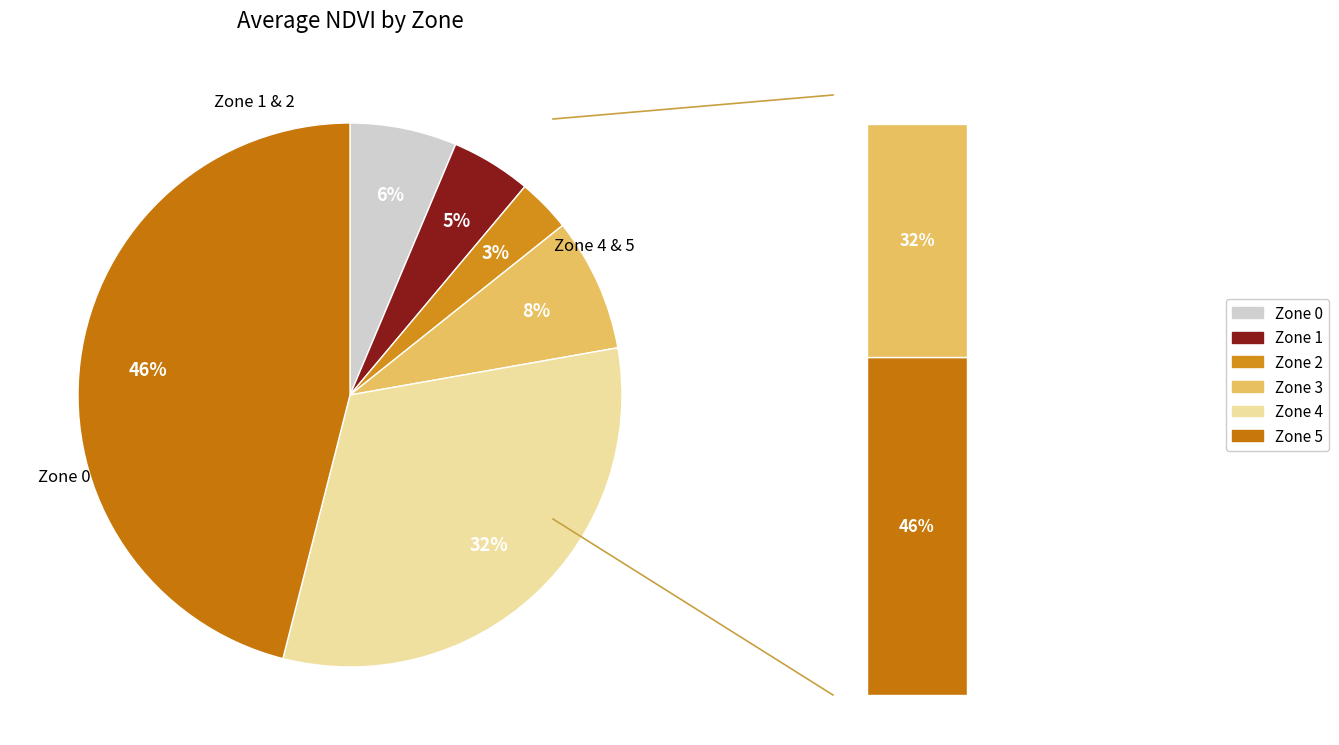

Is Zone 3 the majority of the pie?

No